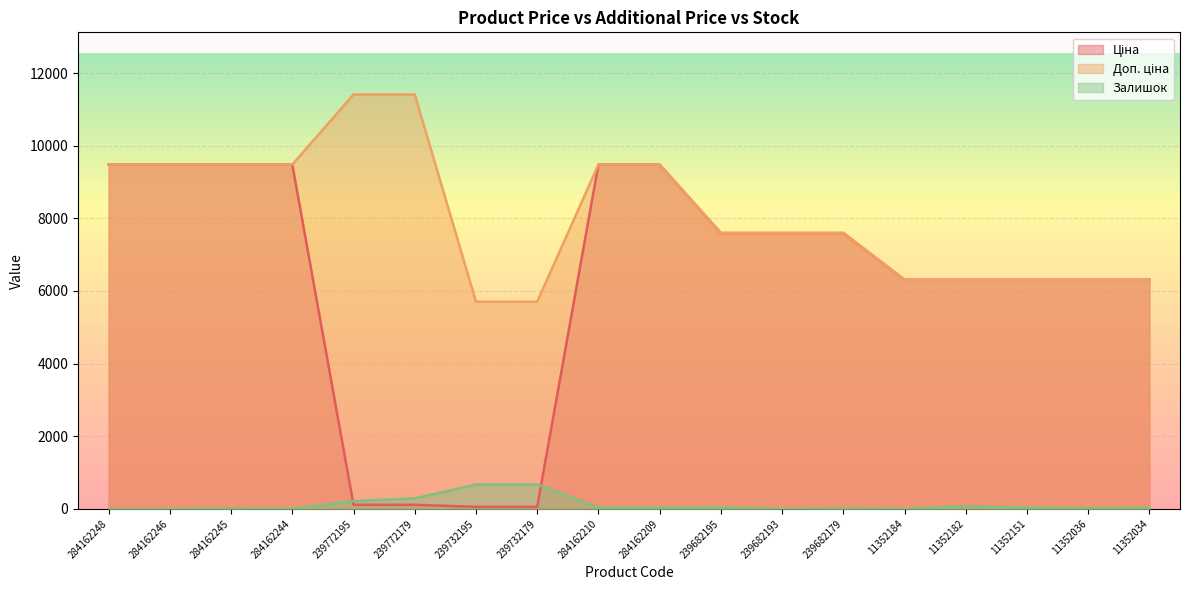

Where do Ціна and Залишок first cross each other?

284162244 and 239772195